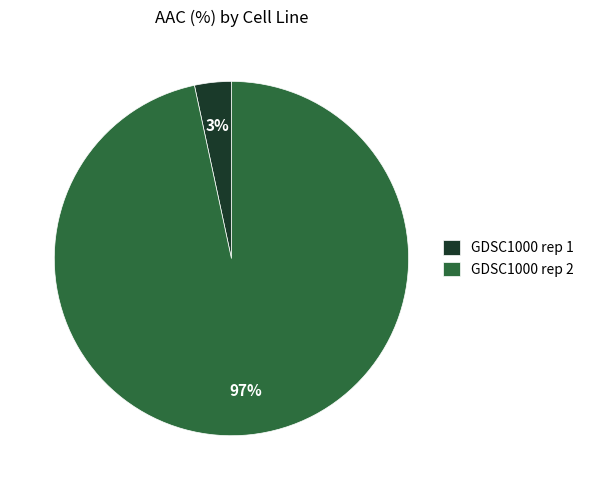

How many slices are in this pie chart?

2